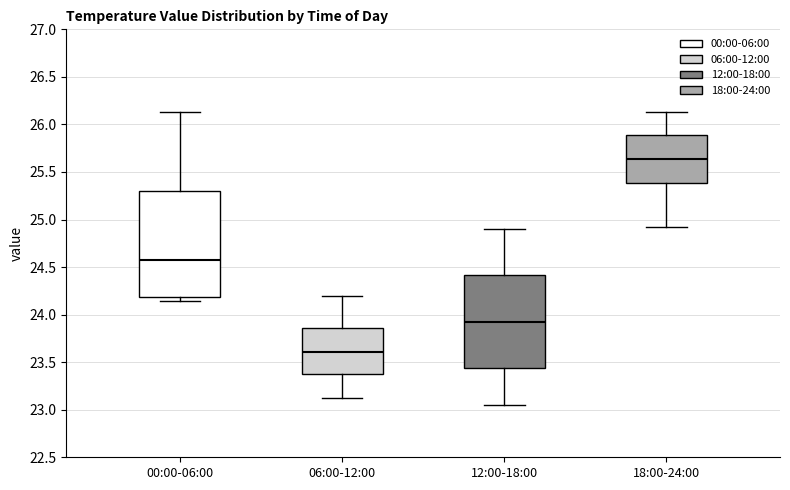

Reading left to right, transcribe this box plot: for each box, give where its median line is, the range the box spans, and where its two whiskers end, as read against the y-axis. The values are not printed on the chart, so give them approximately, as read against the axis.

00:00-06:00: median 24.55, box 24.20 to 25.30, whiskers 24.15 to 26.15
06:00-12:00: median 23.60, box 23.35 to 23.85, whiskers 23.10 to 24.20
12:00-18:00: median 23.95, box 23.45 to 24.40, whiskers 23.05 to 24.90
18:00-24:00: median 25.65, box 25.40 to 25.90, whiskers 24.90 to 26.15